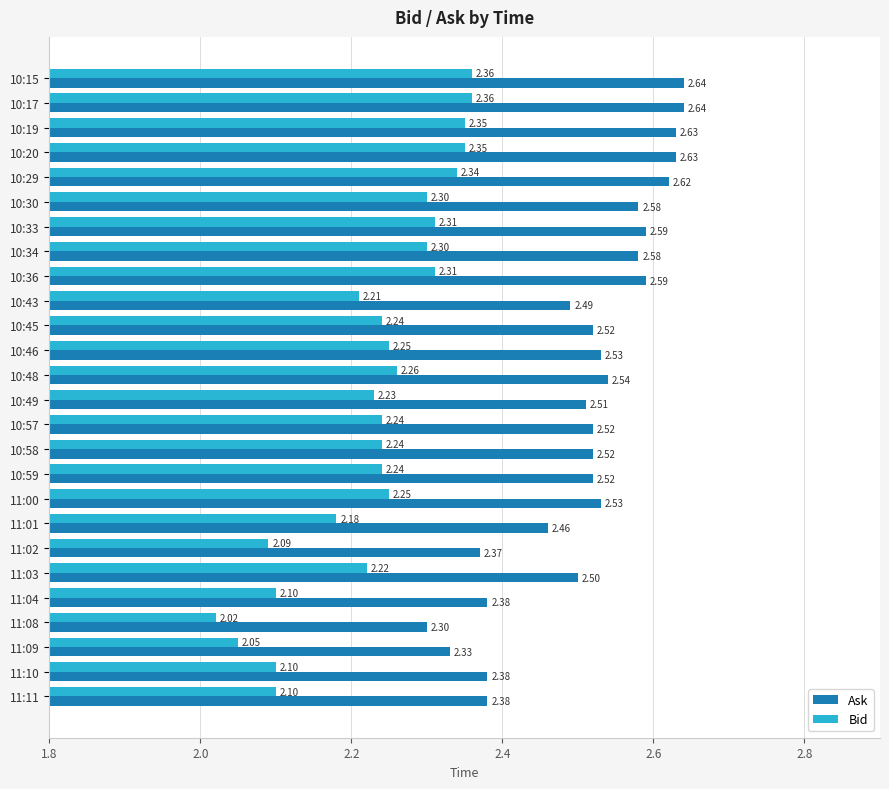

Rank the series at 10:29 from lowest to highest value.

Bid, Ask